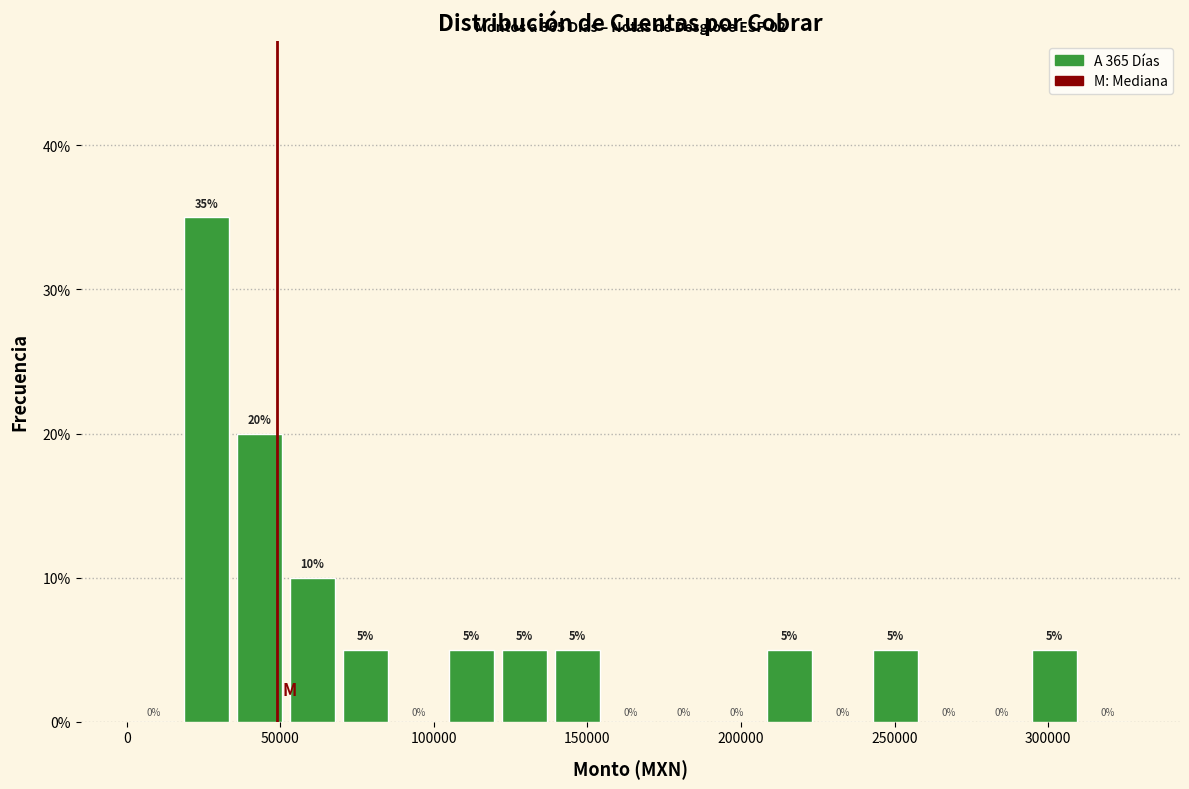

Read against the x-axis, roughly where is the centre of the tallest bar?

25000